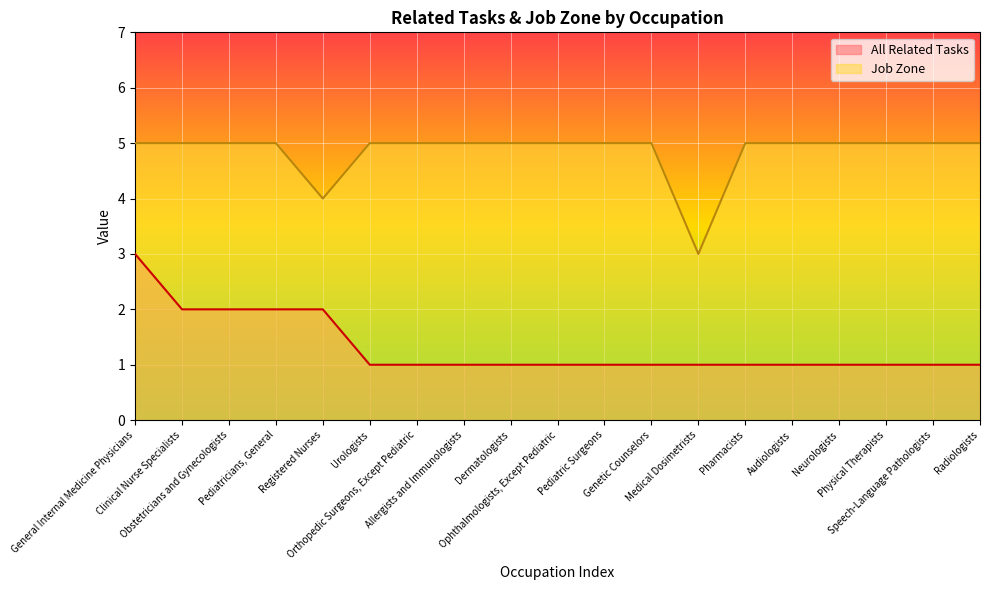

What value does the All Related Tasks series have at General Internal Medicine Physicians?

3